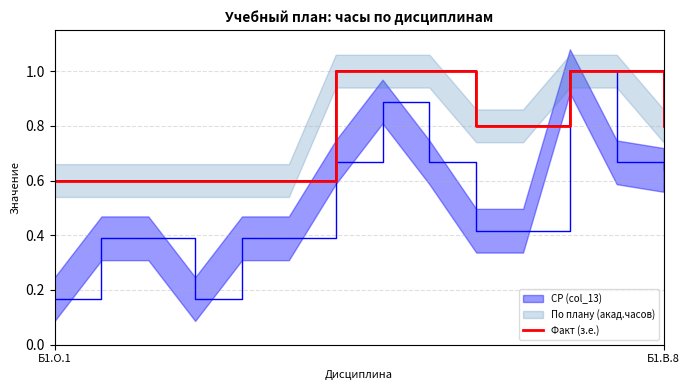

Rank the categories by value from lowest to highest.

Б1.О.1, Б1.В.8, 2, 3, 4, 5, 9, 10, 13, 6, 7, 8, 11, 12